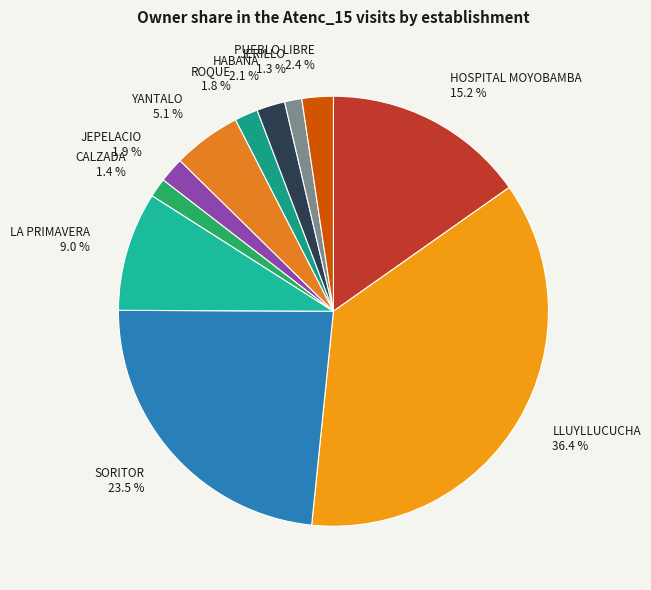

Does any single category account for the majority?

No